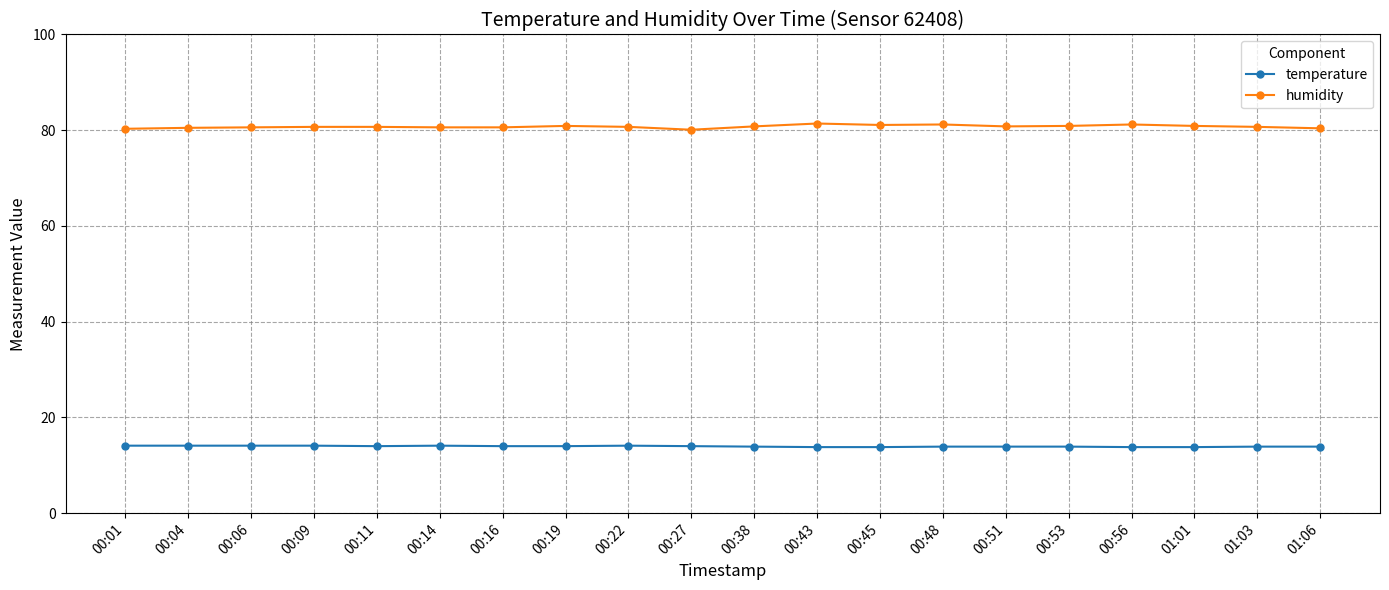

What is the highest value of the temperature series?

14.1